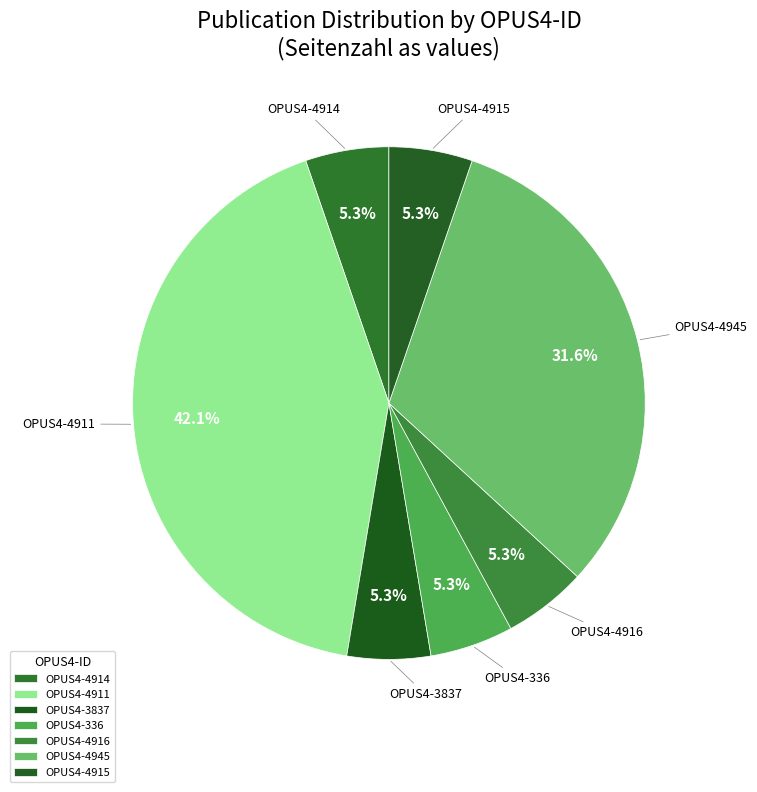

How many segments does this pie chart have?

7